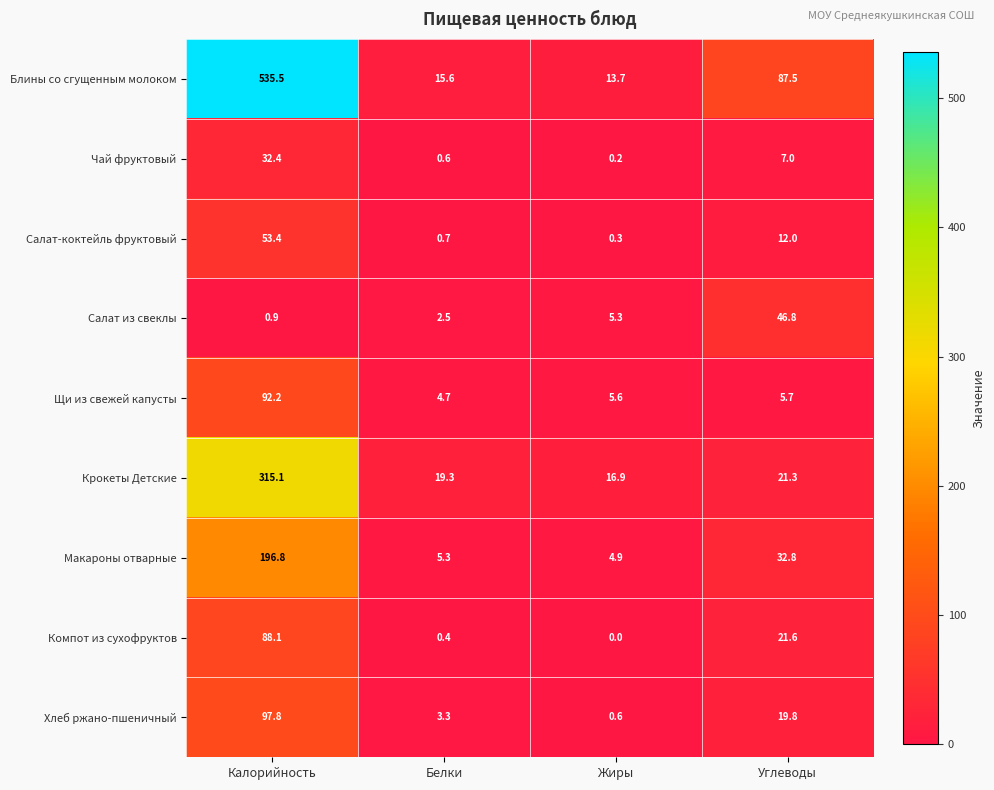

What is the difference between the Салат-коктейль фруктовый values at Жиры and Калорийность?

53.1